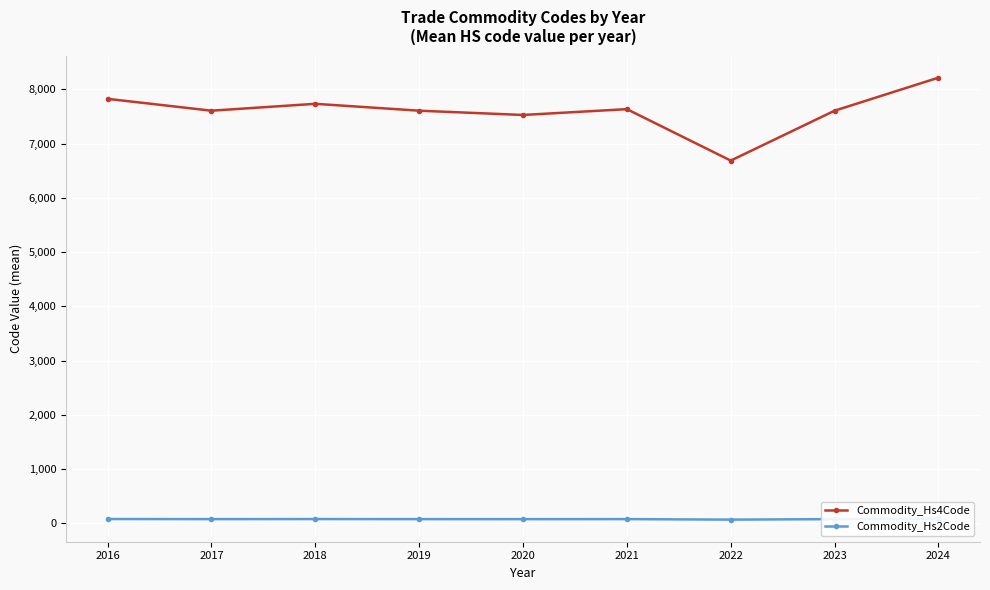

How many lines are shown in the chart?

2